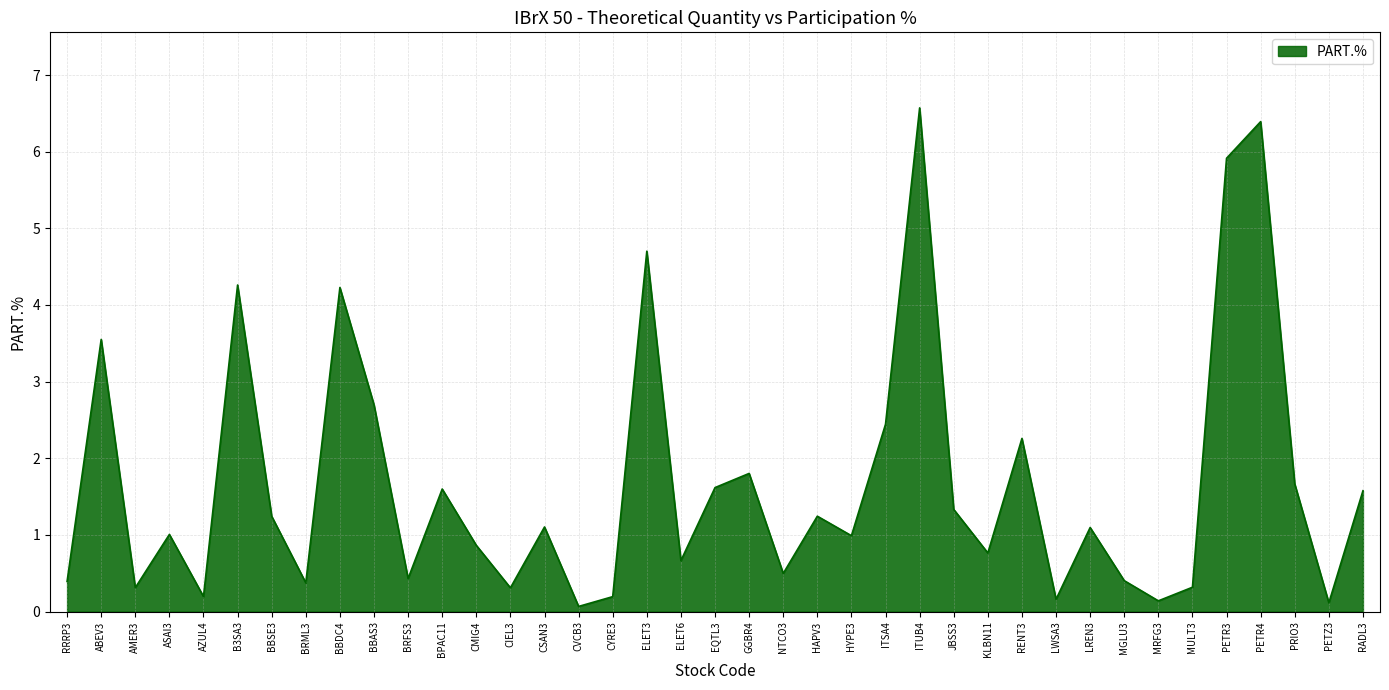

What is the change in value from CMIG4 to HAPV3?

+0.4